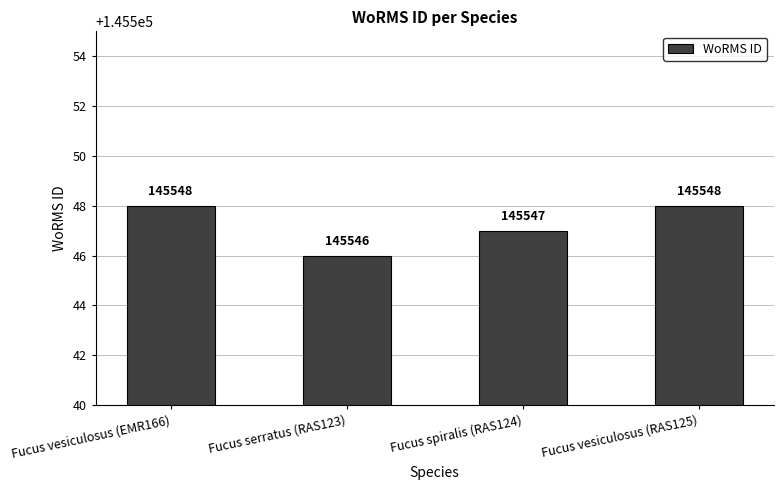

What position from the right is Fucus vesiculosus (EMR166)?

4